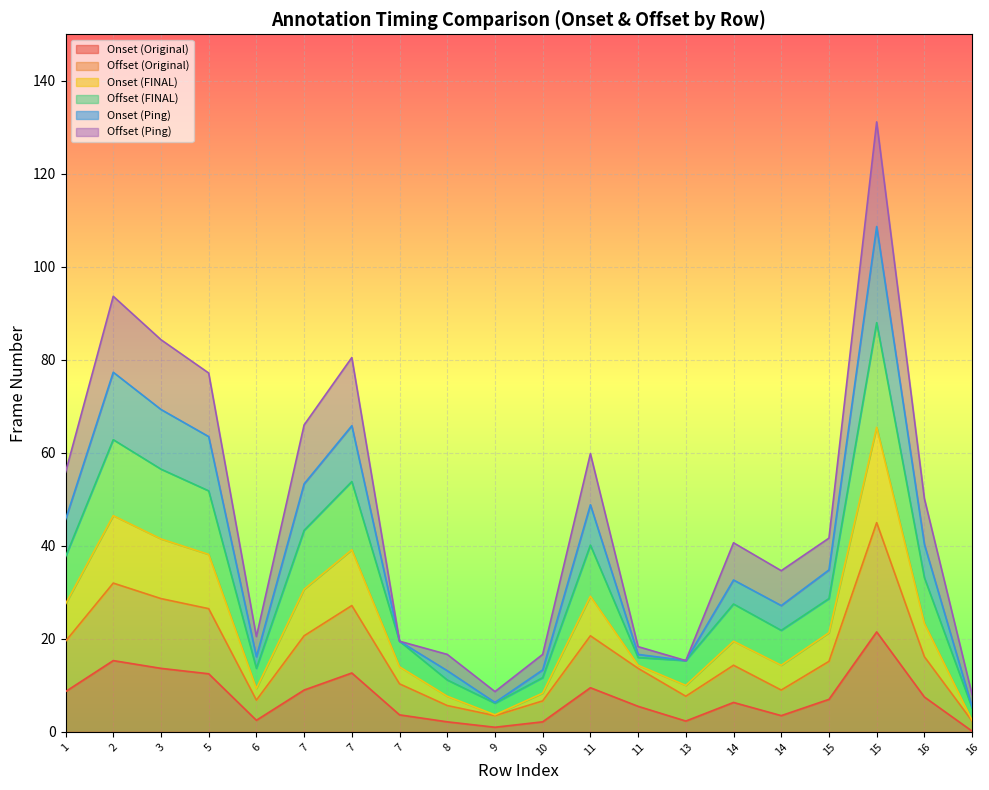

What is the difference between the Onset (Original) values at 11 and 8?

3.3